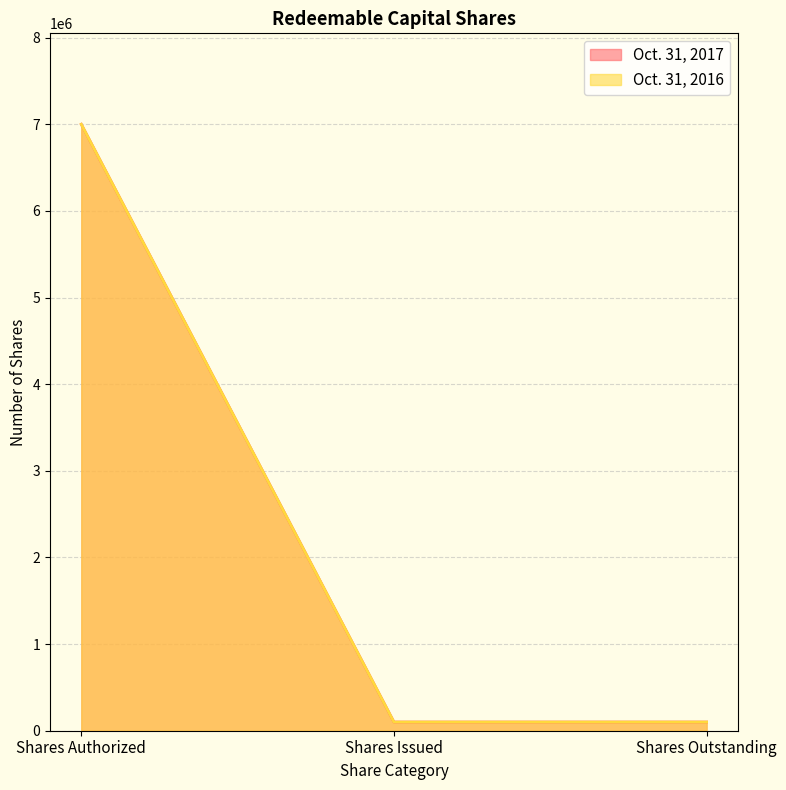

At how many categories does at least one series exceed 561818?

1